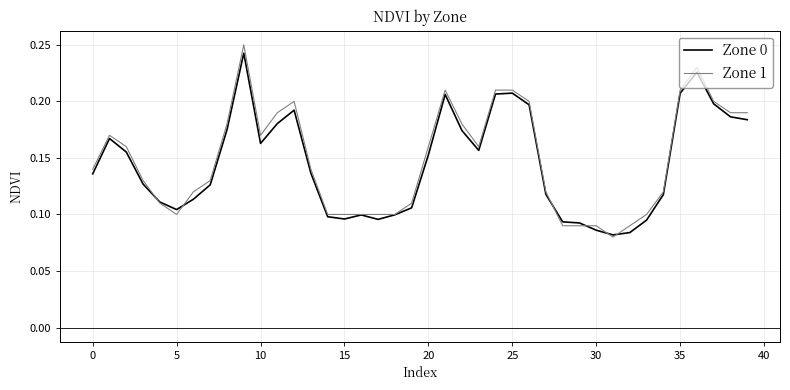

True or false: Zone 1 and Zone 0 cross at least once.

True